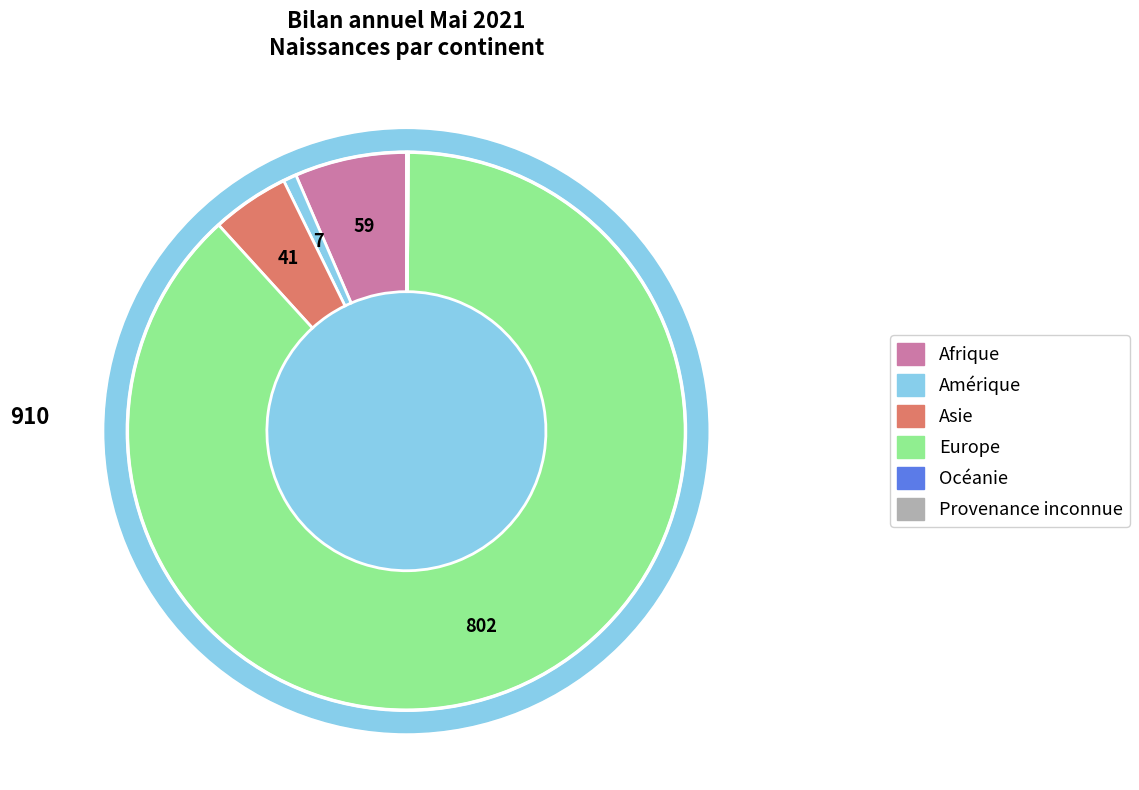

To the nearest percent, what portion does Amérique represent?

1%